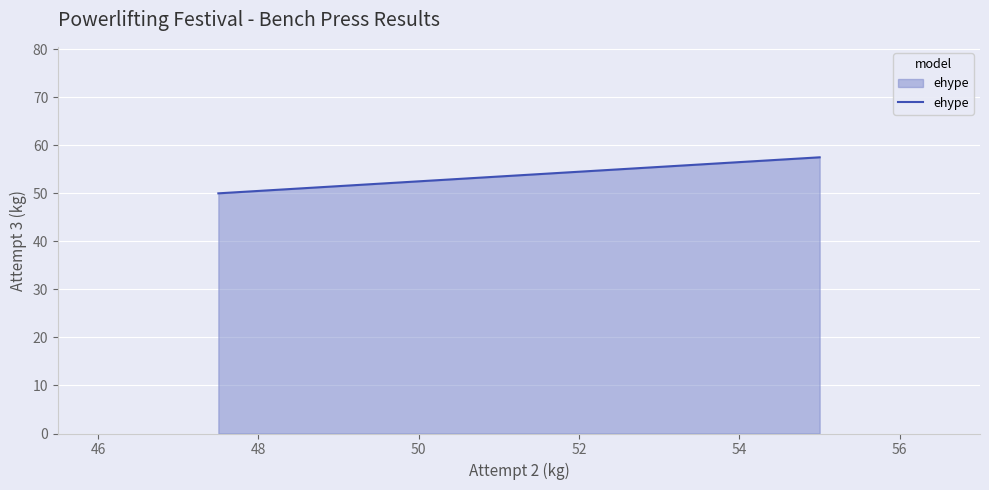

What is the average value?

53.8